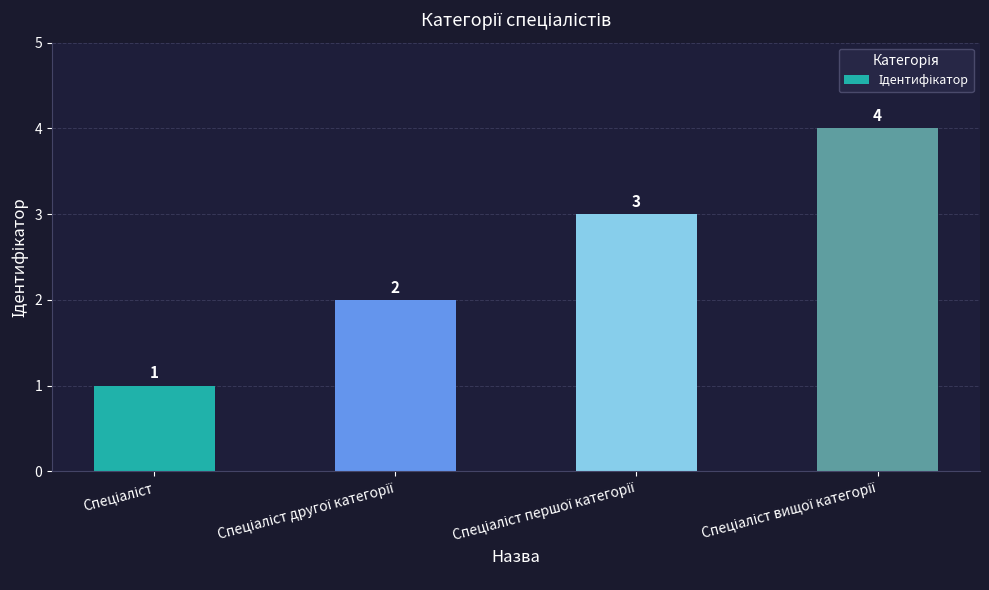

What is the value of the 3rd bar from the left?

3